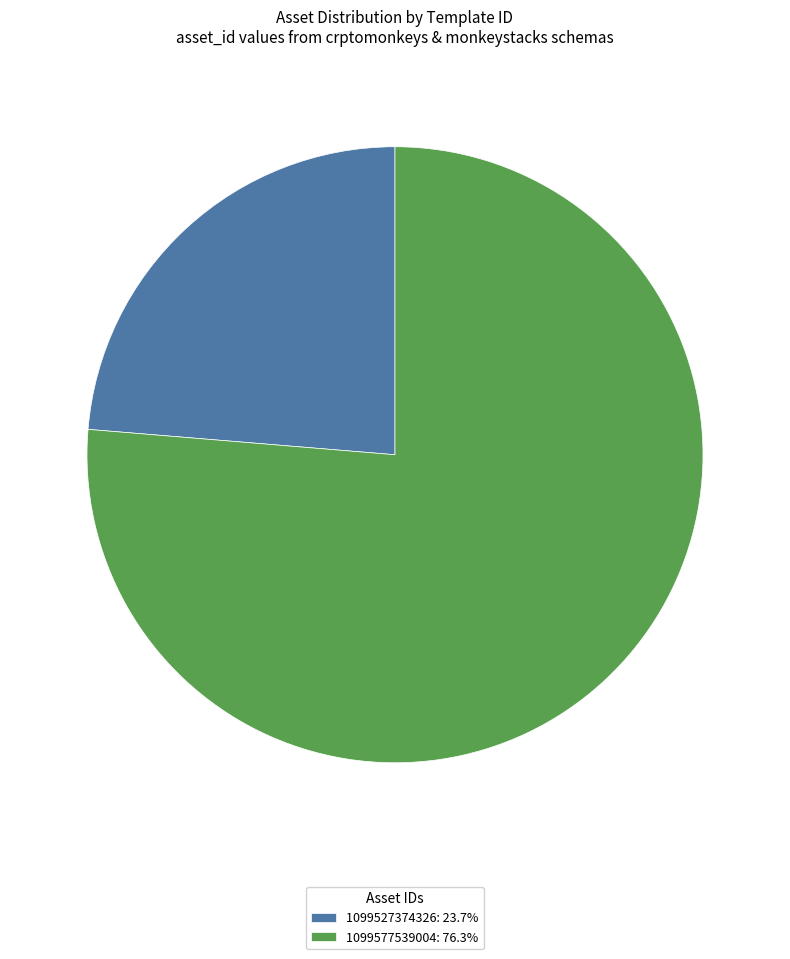

Which has a higher value, 1099577539004 or 1099527374326?

1099577539004